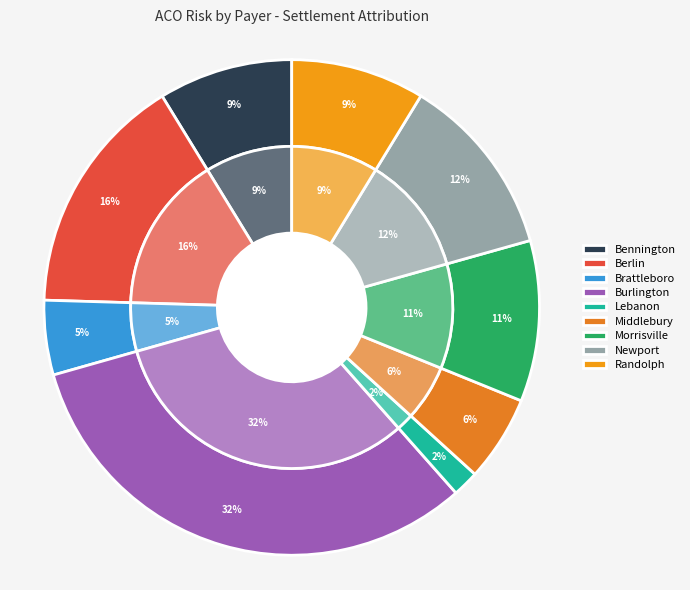

Combined, what portion of the pie is Berlin and Newport?

27.7%